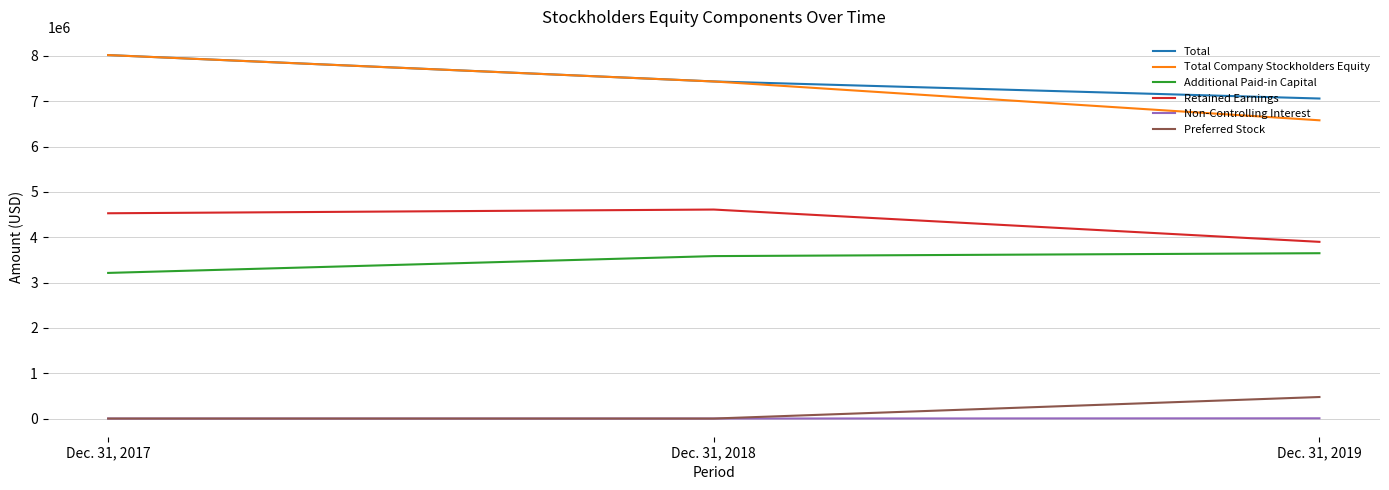

What is the average value of the Retained Earnings series?

4344968